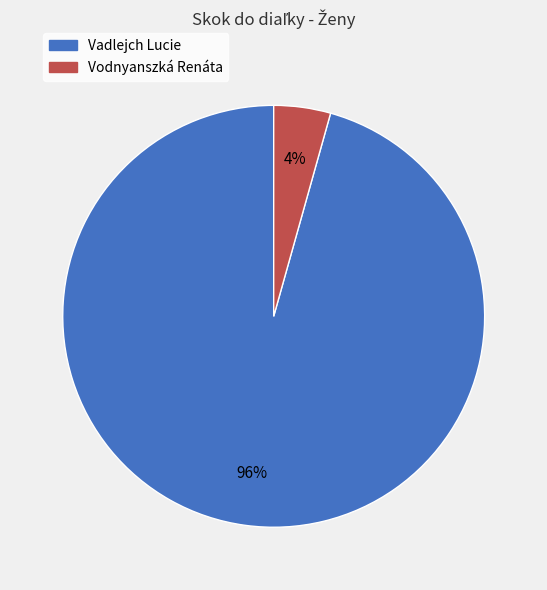

What percentage is the Vodnyanszká Renáta slice, to the nearest percent?

4%